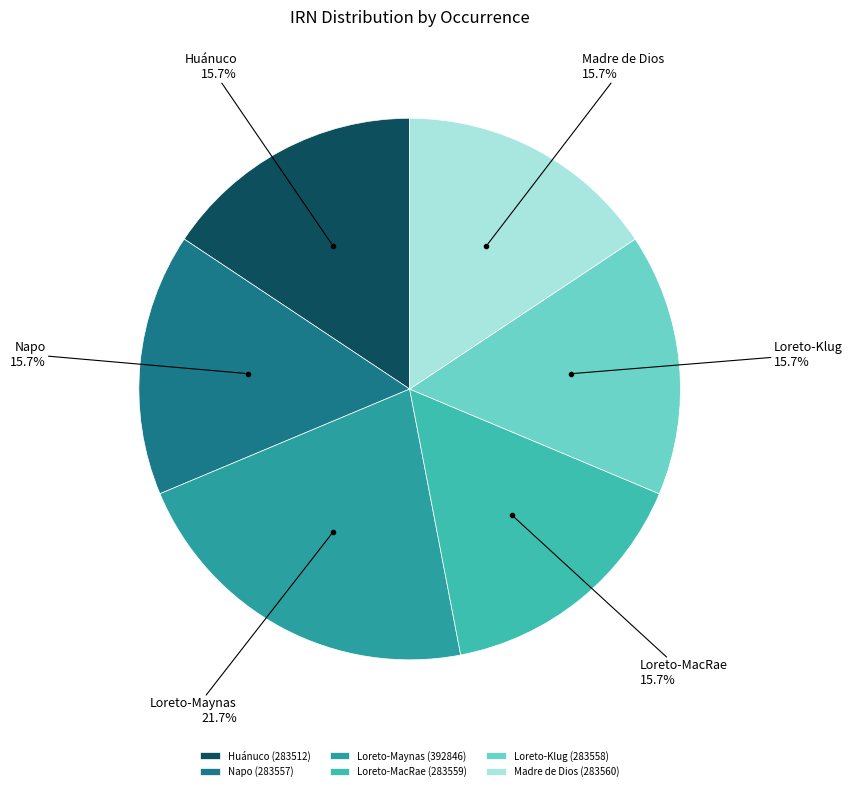

To the nearest percent, what is the difference between the largest and smallest slice percentages?

6%